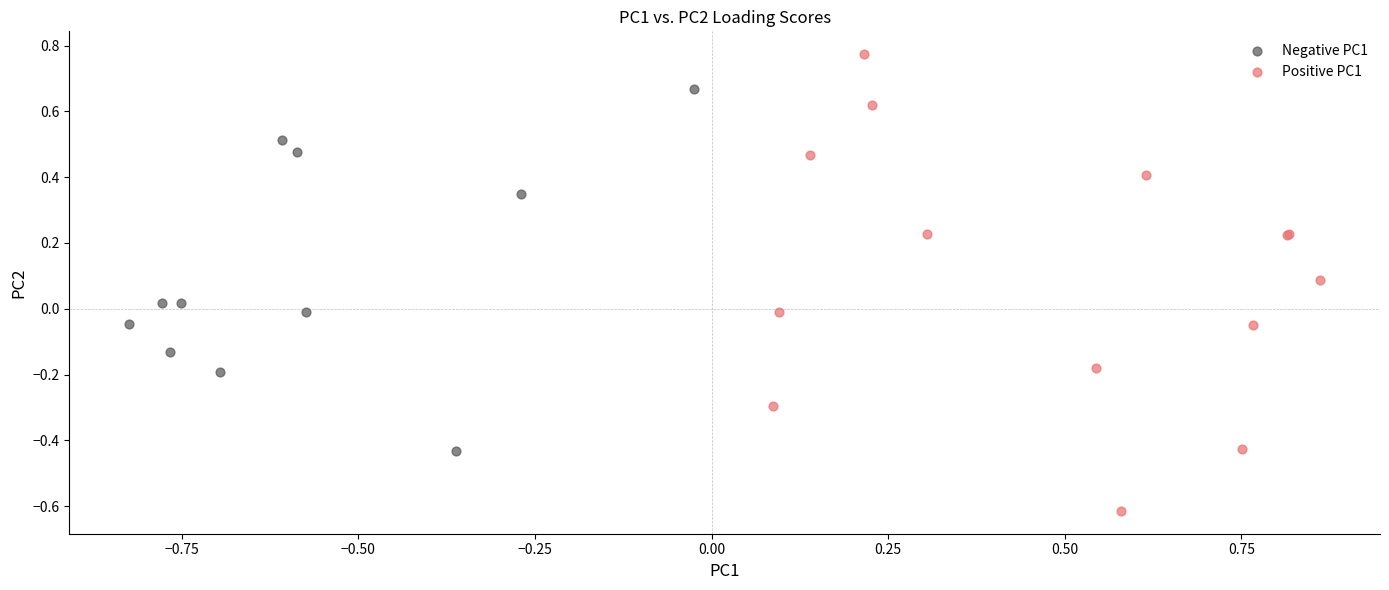

Which series contains the lowest Y value?

Positive PC1